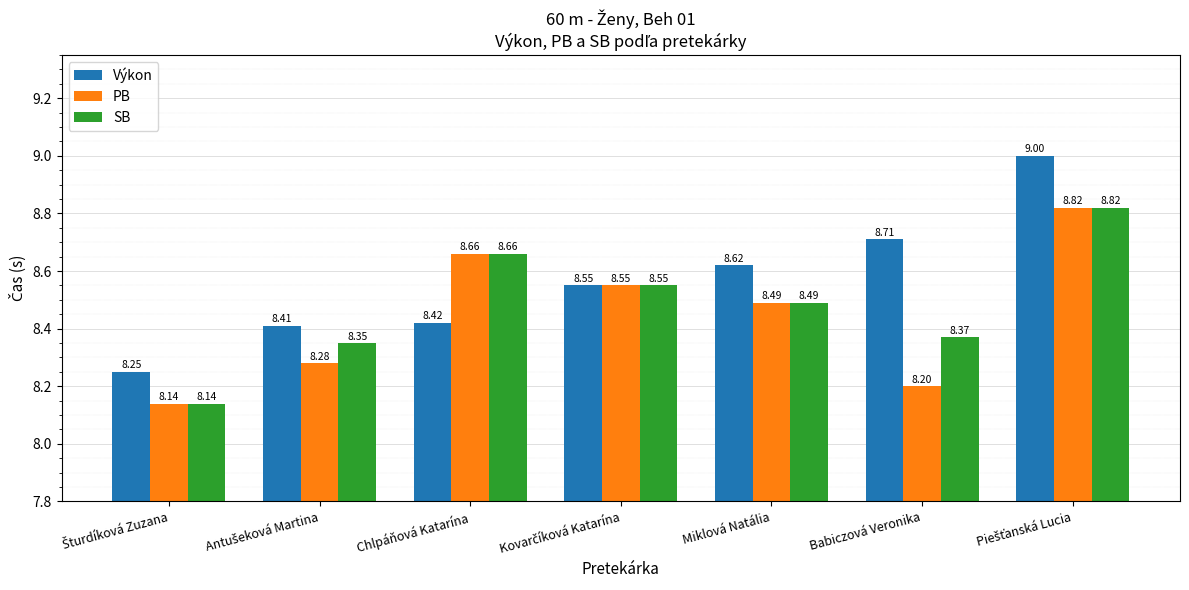

List the series in order of their overall mean, highest first.

Výkon, SB, PB